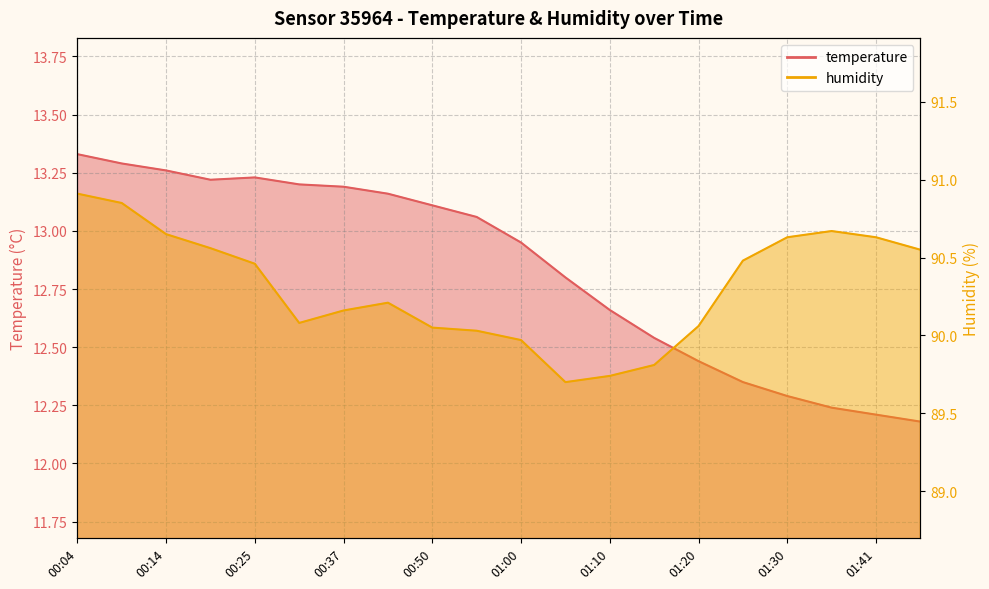

What is the label of the 10th point from the left?

00:55